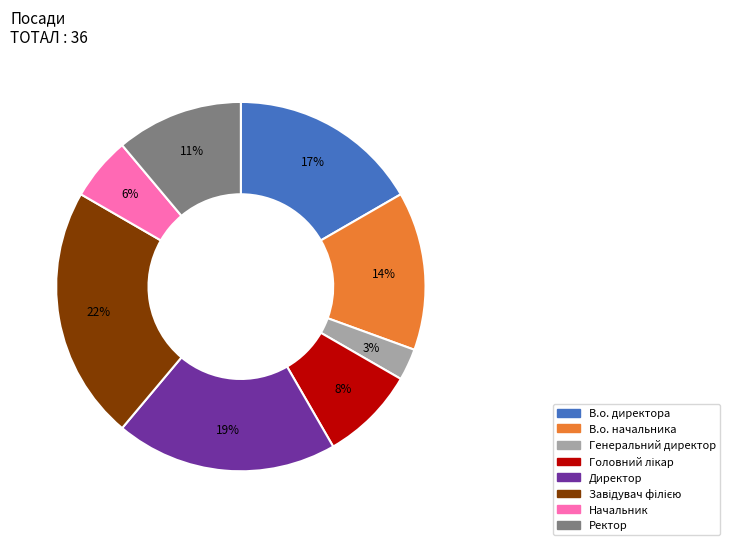

Between Генеральний директор and Директор, which is larger?

Директор